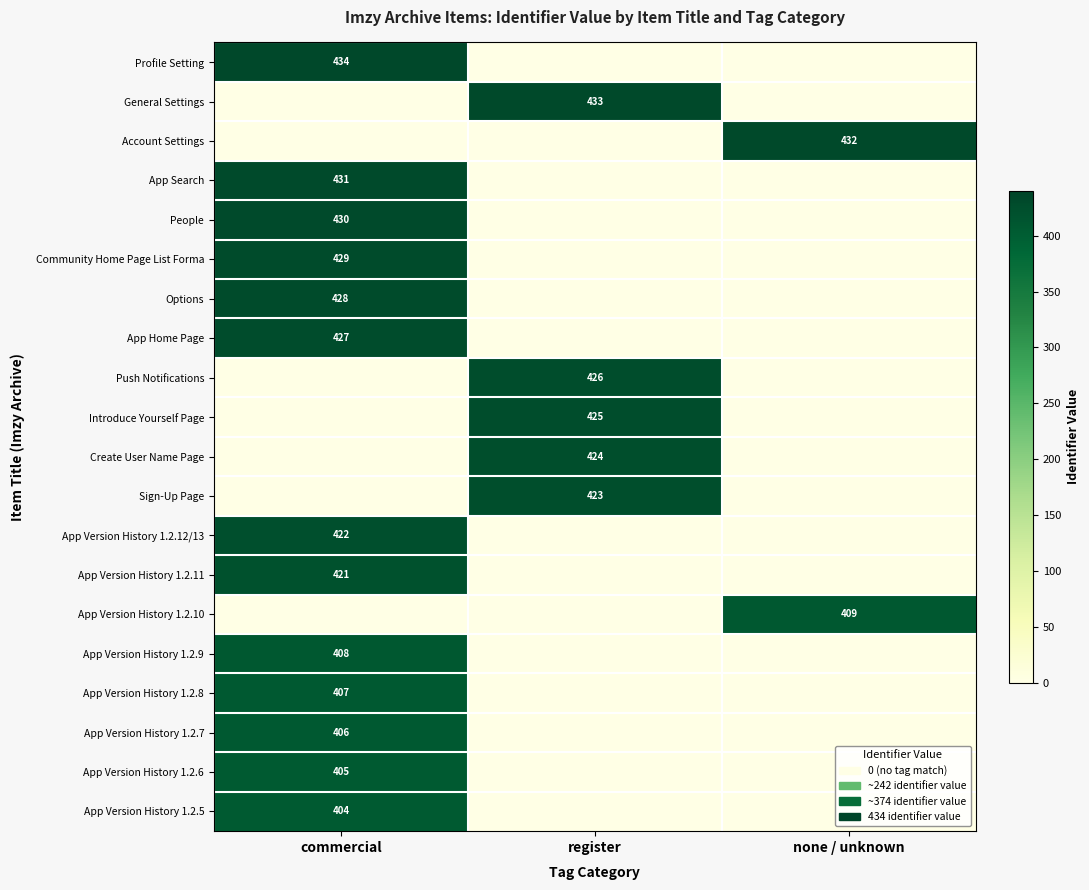

Is it true that App Search equals 431 at commercial?

True